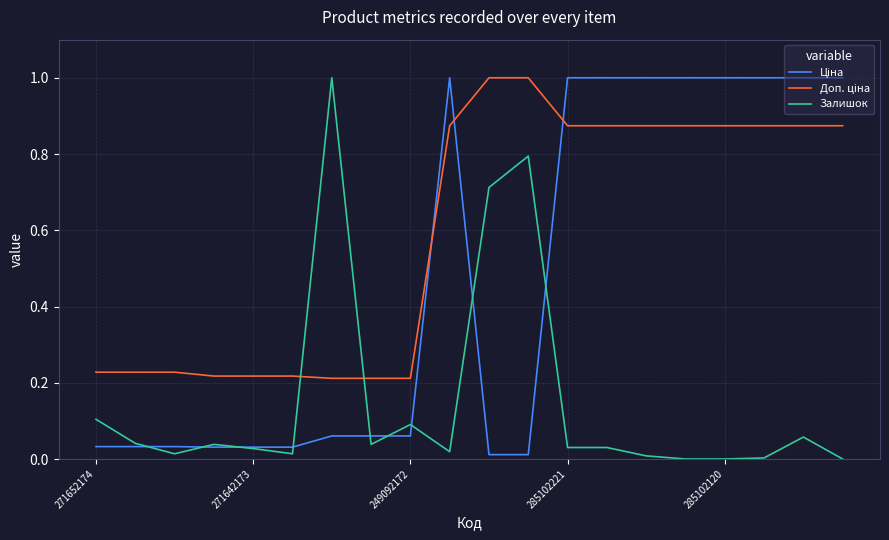

At how many categories does at least one series exceed 0?

20